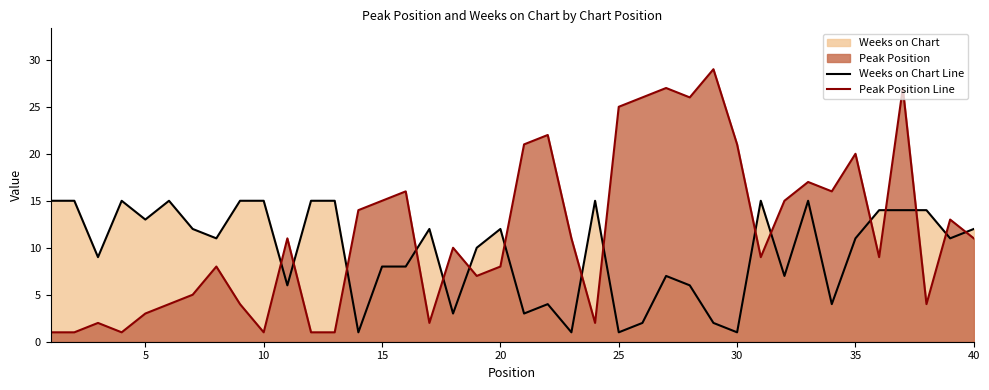

How many values in the Weeks on Chart Line series exceed 11?

19